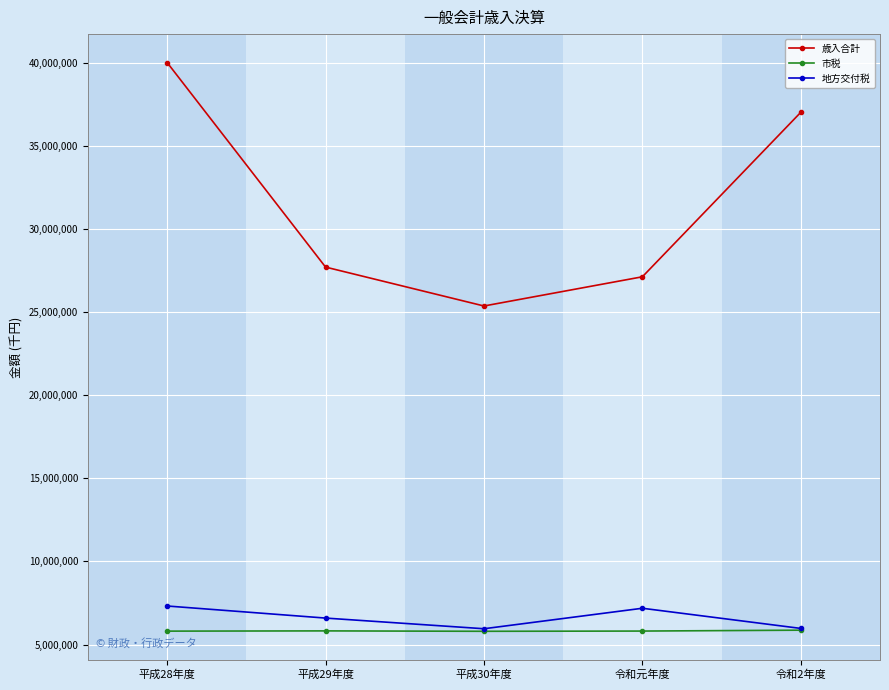

Is it true that 地方交付税 equals 1640203 at 令和元年度?

False